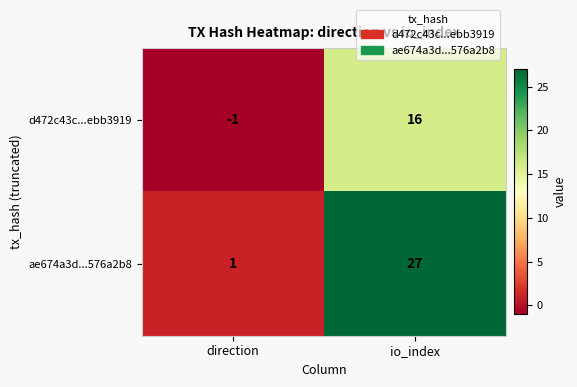

At how many categories does at least one series exceed 7?

1